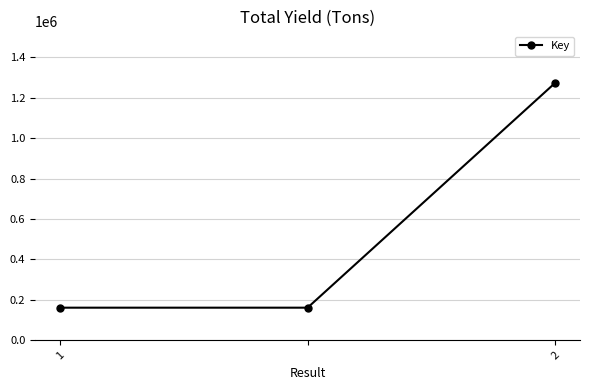

What is the maximum value shown in the chart?

1273581